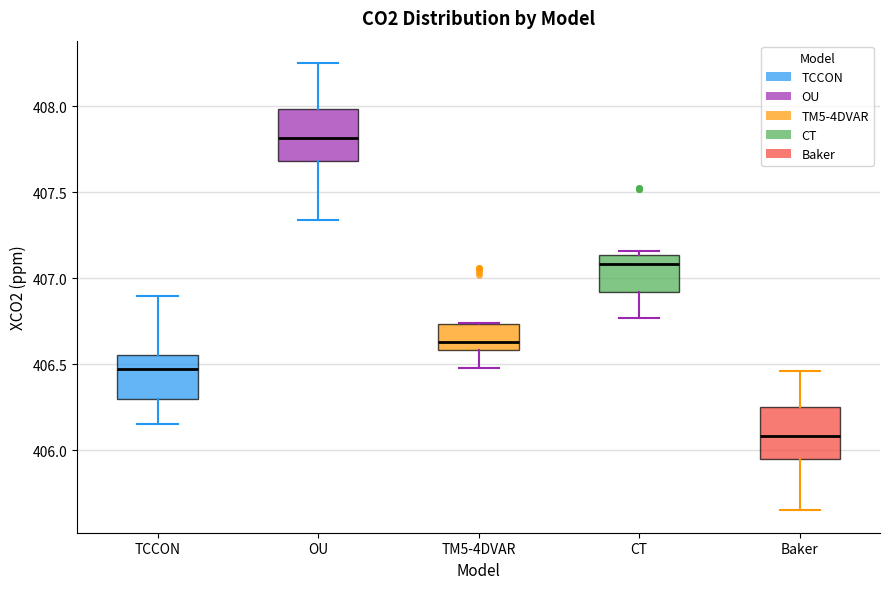

Where does the median line of the box for OU sit on the y-axis? The values are not printed on the chart, so give them approximately, as read against the axis.

407.80